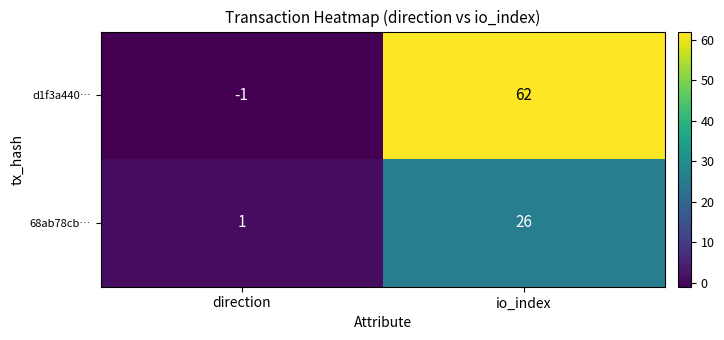

At which label is 68ab78cb… closest to 13?

direction